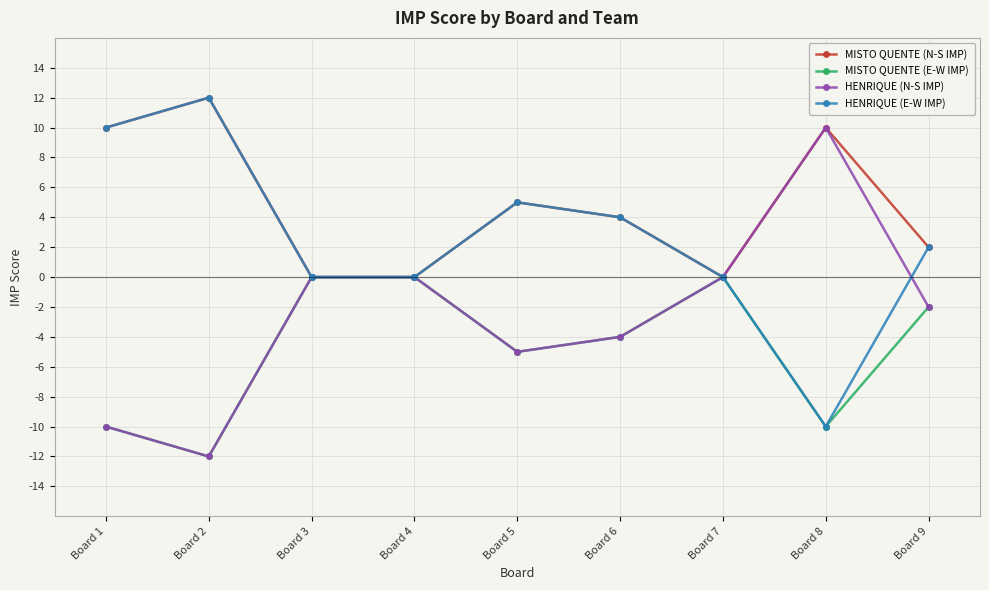

What is the sum of all MISTO QUENTE (N-S IMP) values?

43